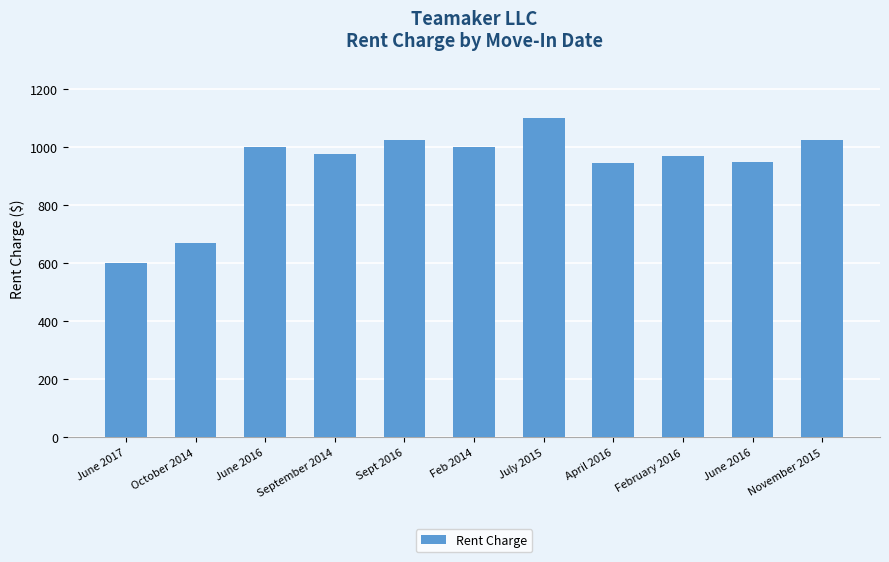

What is the smallest value displayed?

600